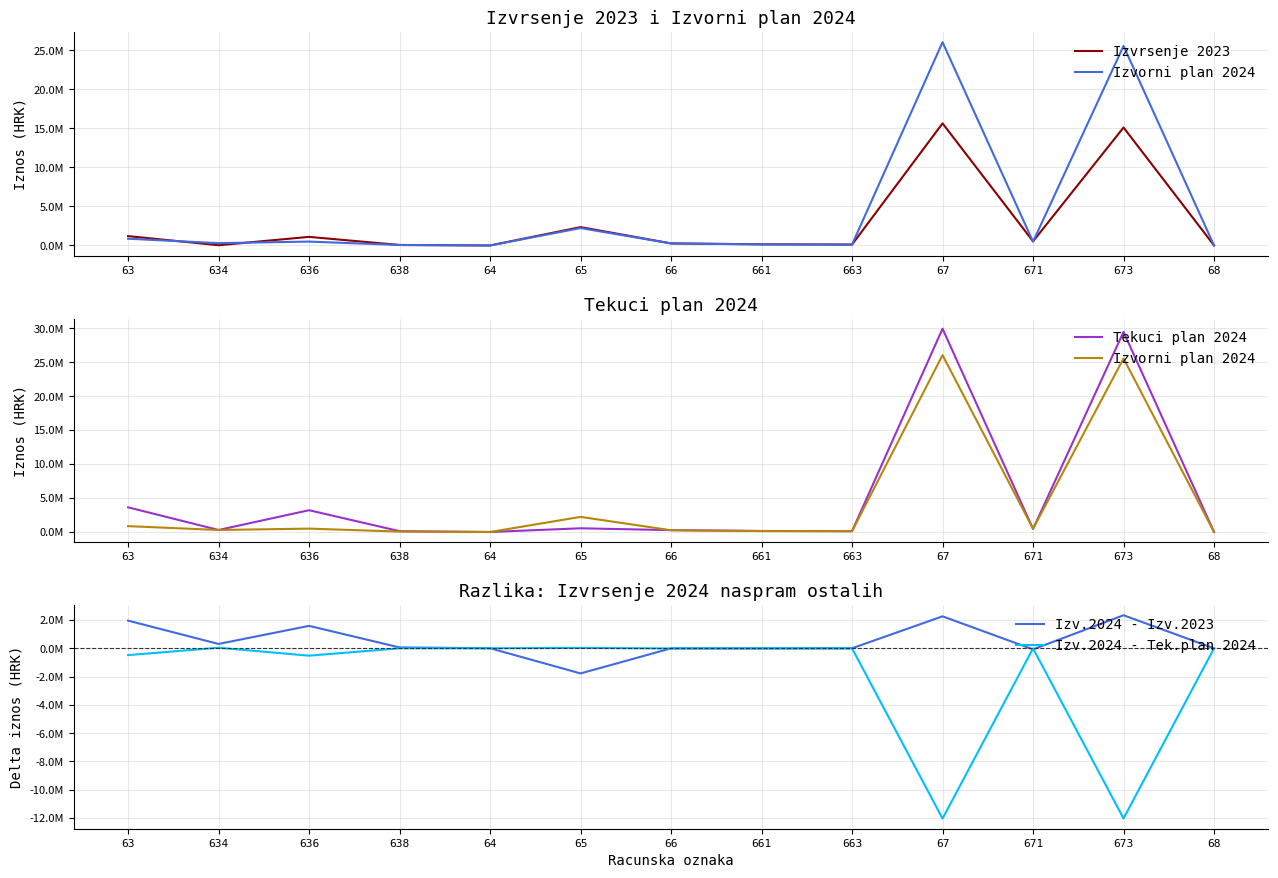

At which category does Izv.2024 - Izv.2023 reach its first local valley?

634